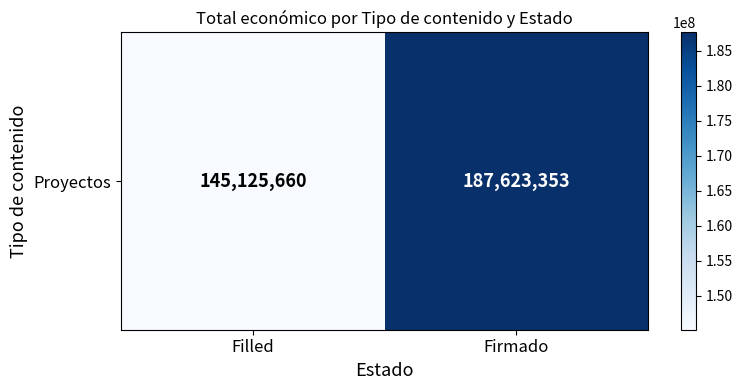

What is the sum of all values?

332749013